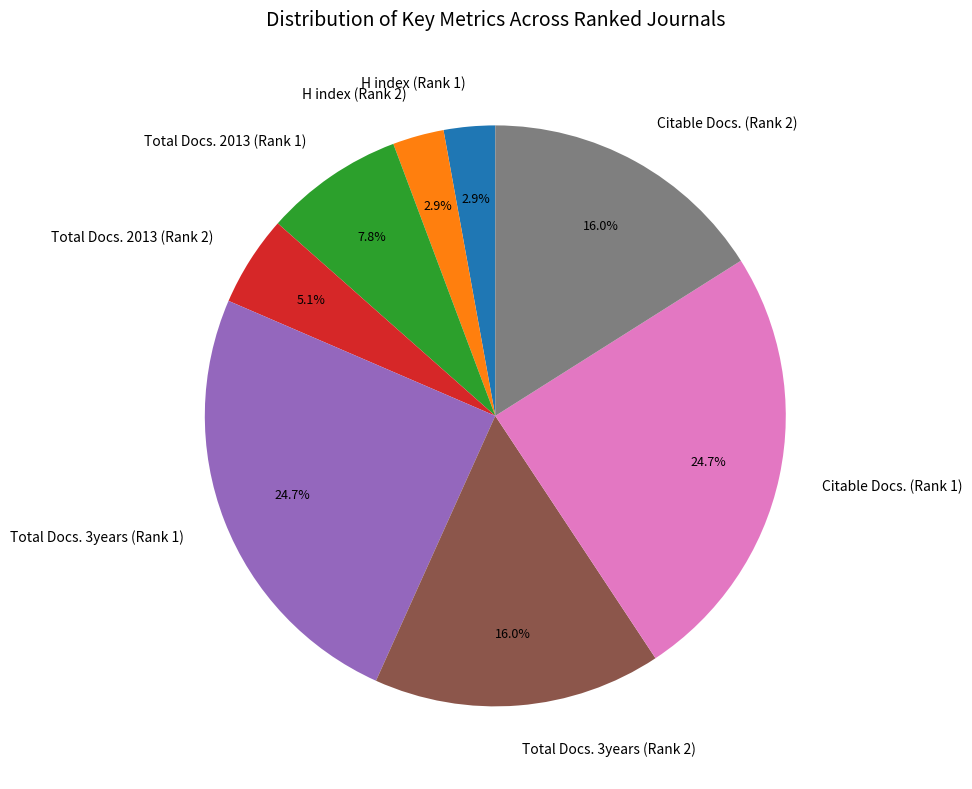

True or false: Total Docs. 2013 (Rank 1) accounts for 1% of the total.

False